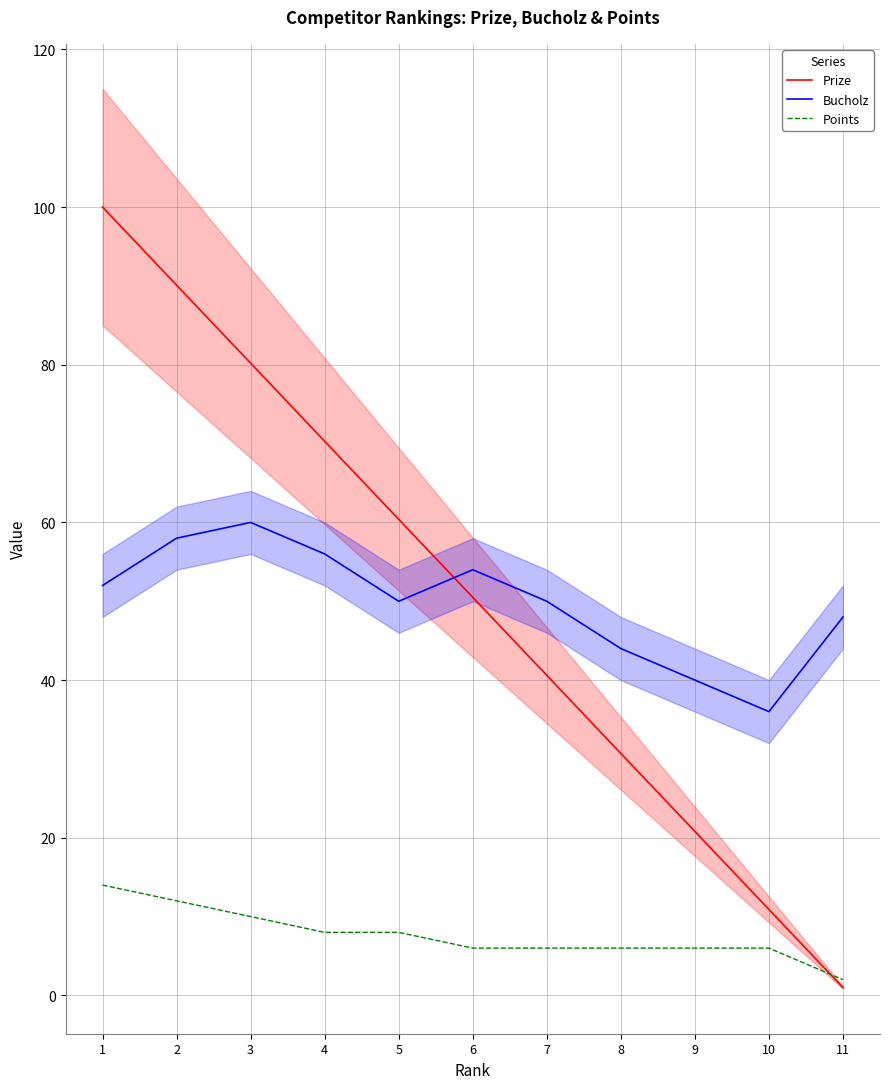

List the series in order of their peak value, lowest first.

Points, Bucholz, Prize